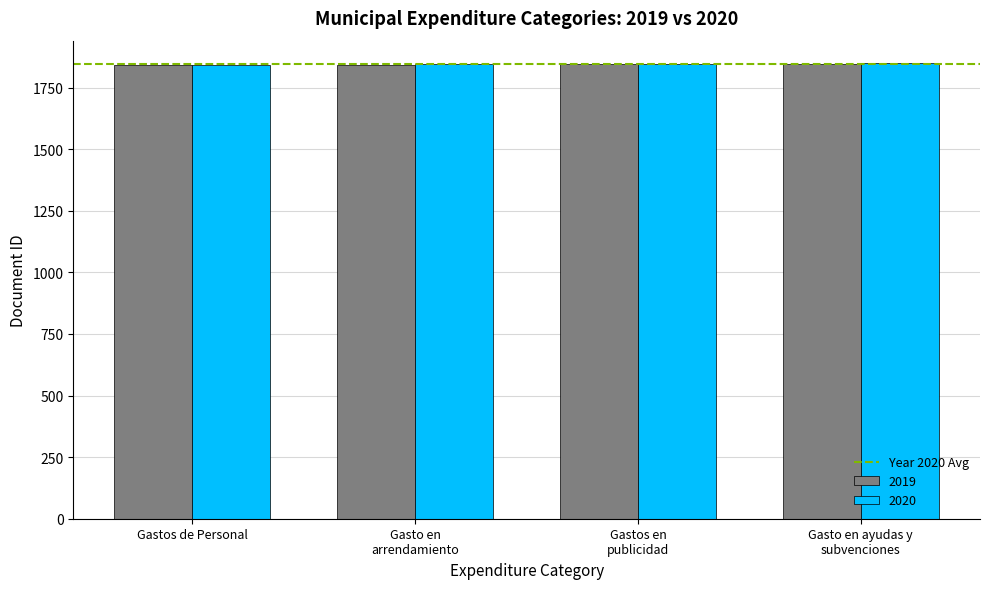

What is the value of the 2020 bar at the 3rd from the left?

1846